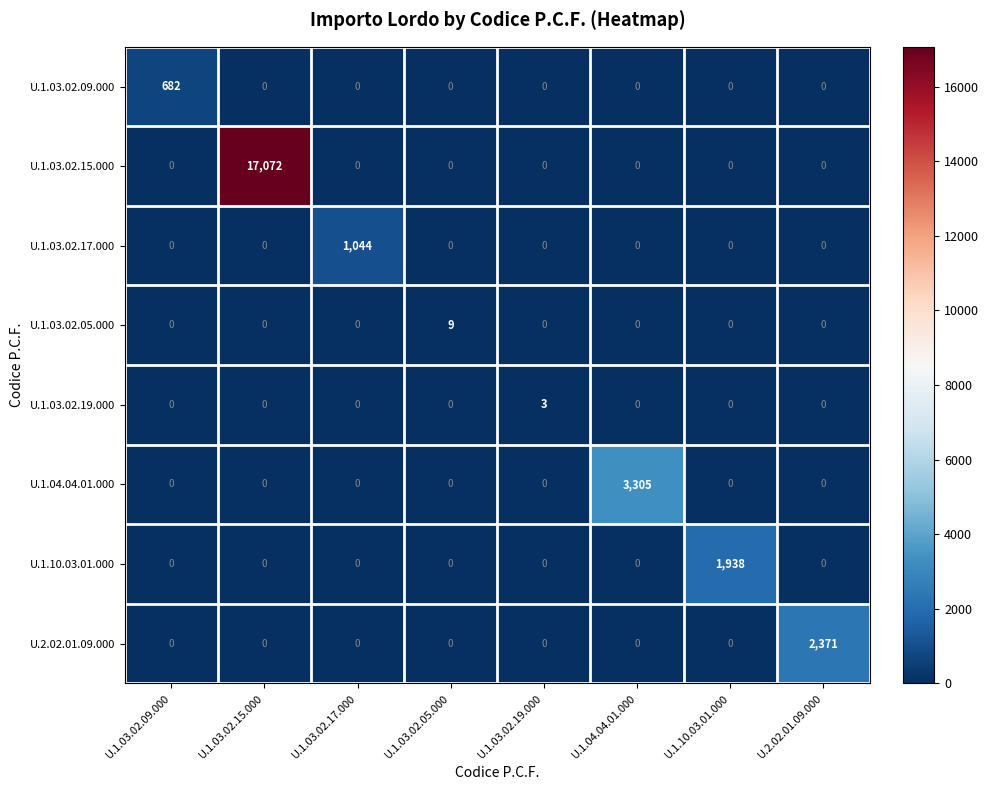

At which category does the chart reach its peak across all series?

U.1.03.02.15.000